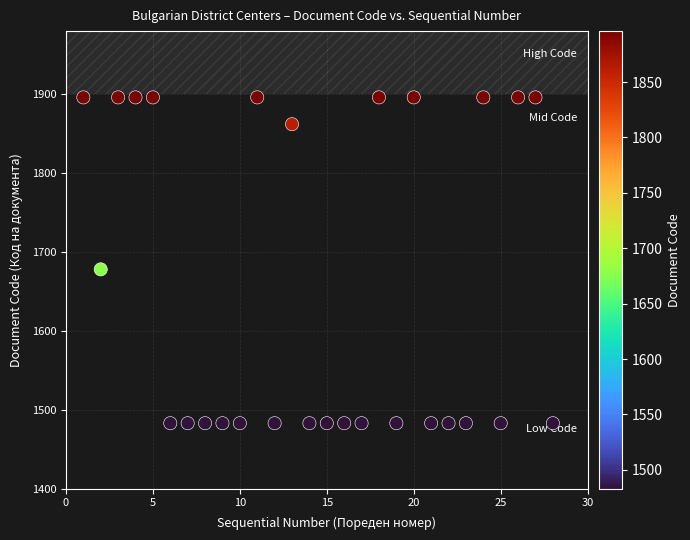

What Y value in the scatter plot is closest to 1689?

1678